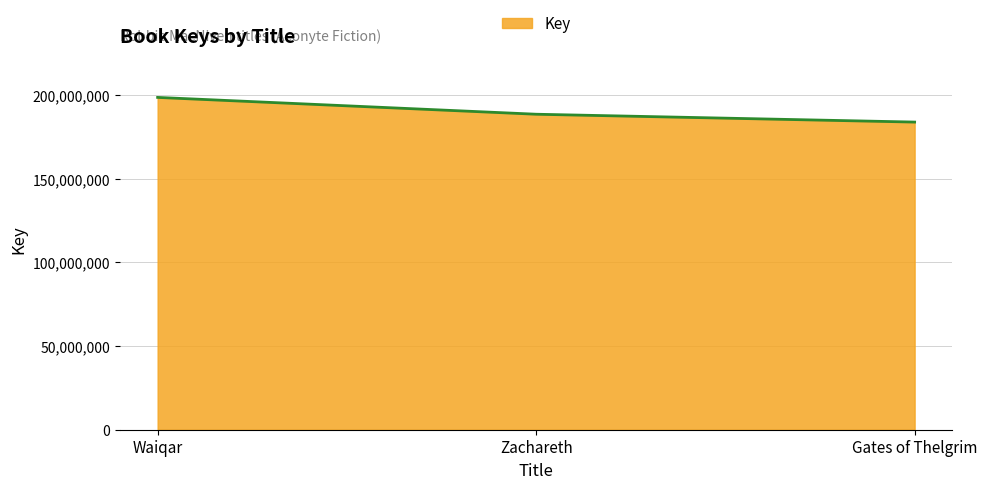

At which category does the chart reach its peak across all series?

Waiqar